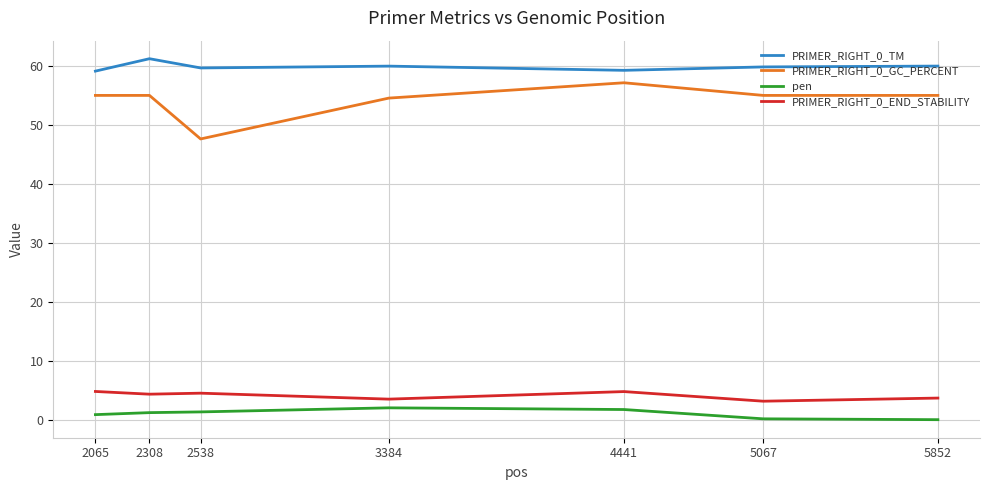

What is the minimum value for PRIMER_RIGHT_0_END_STABILITY?

3.2